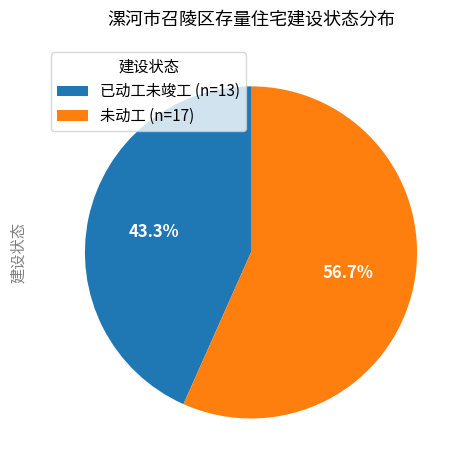

To the nearest percent, what is the difference between the largest and smallest slice percentages?

13%